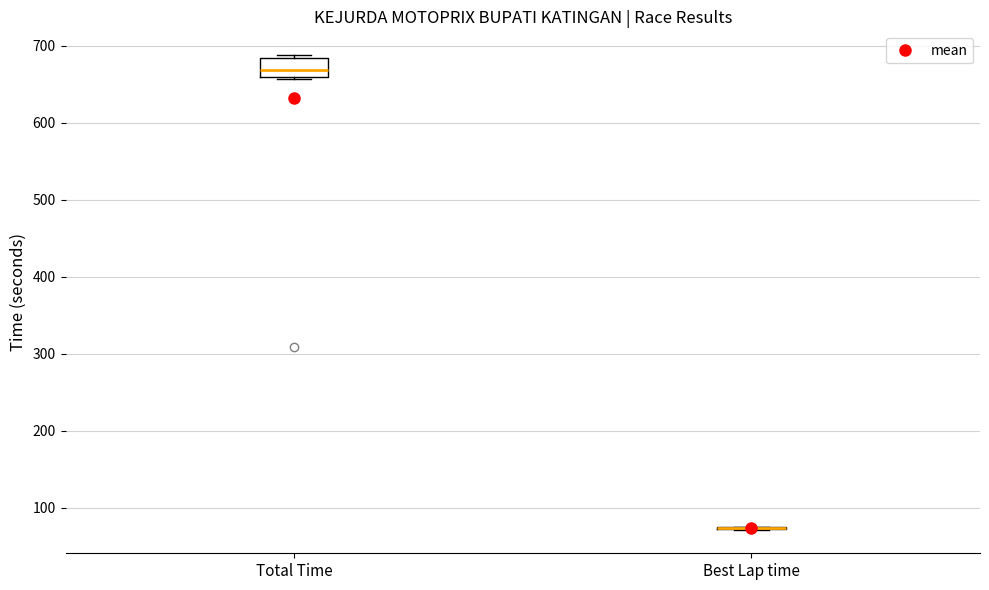

Which box is the tallest, from its lower edge to its upper edge?

Total Time